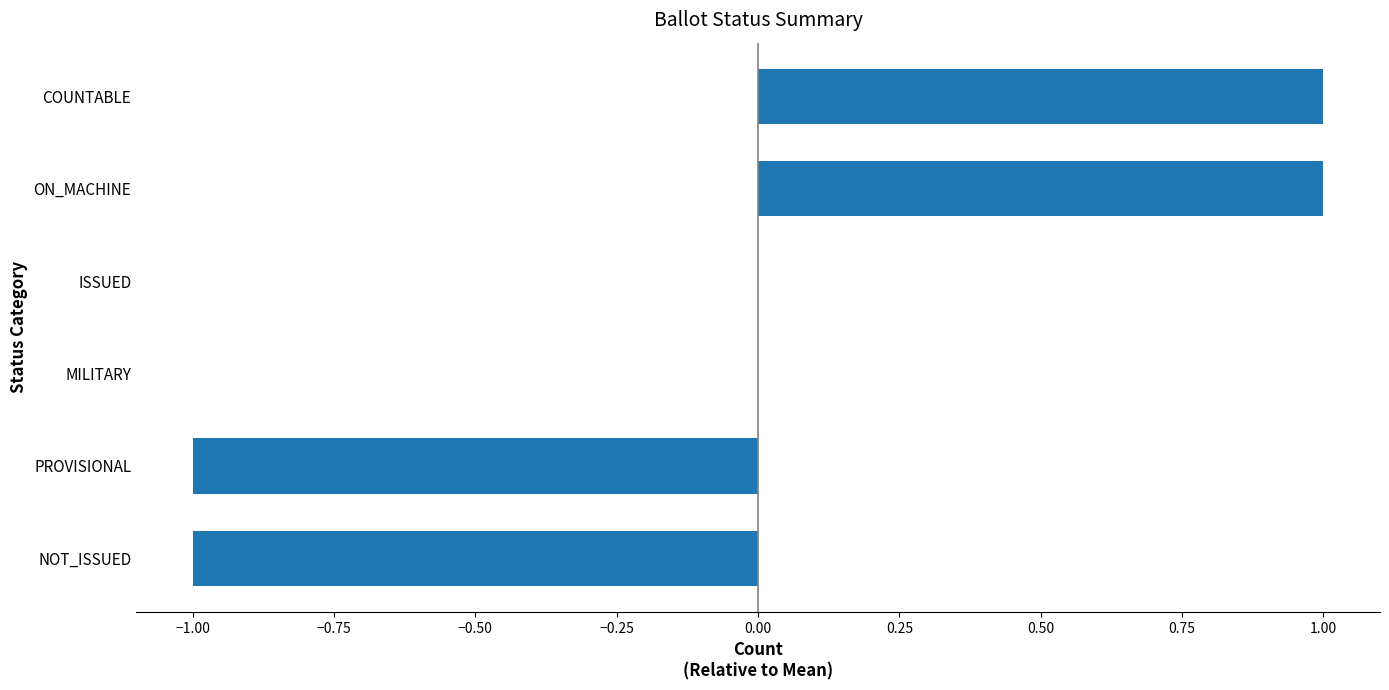

The chart shows a value of 1 at MILITARY. True or false?

False